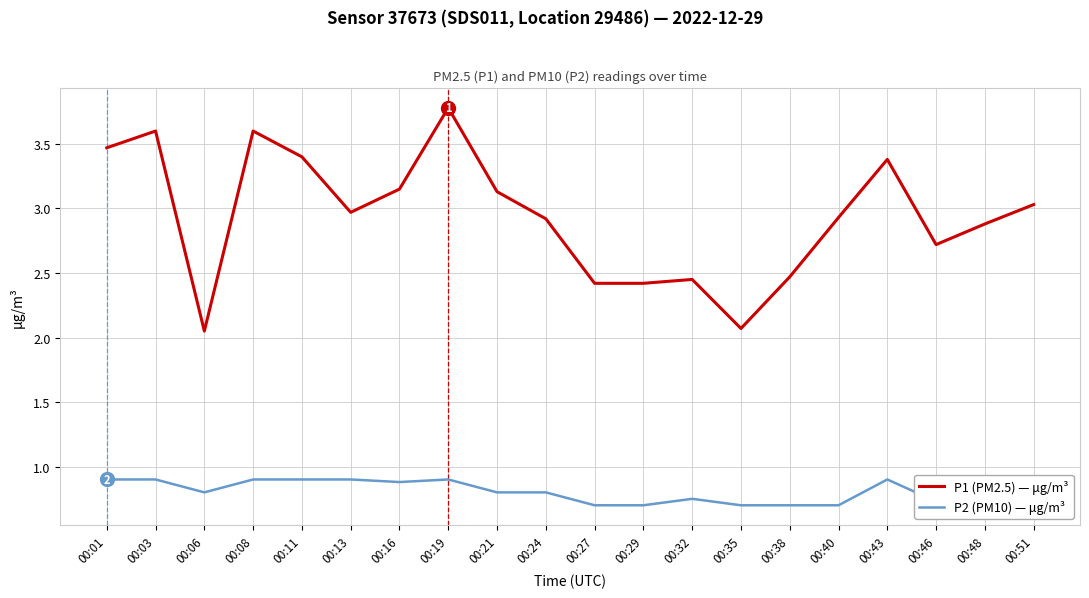

At how many categories does at least one series exceed 3?

9